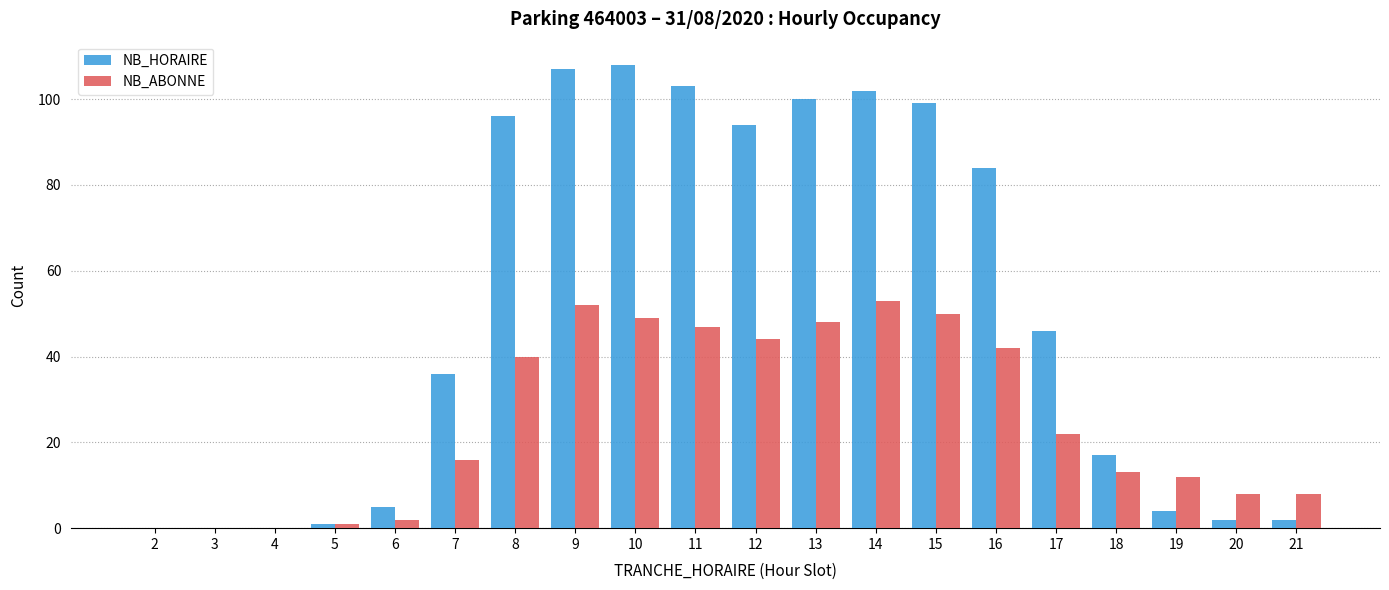

How many groups of bars are there?

20